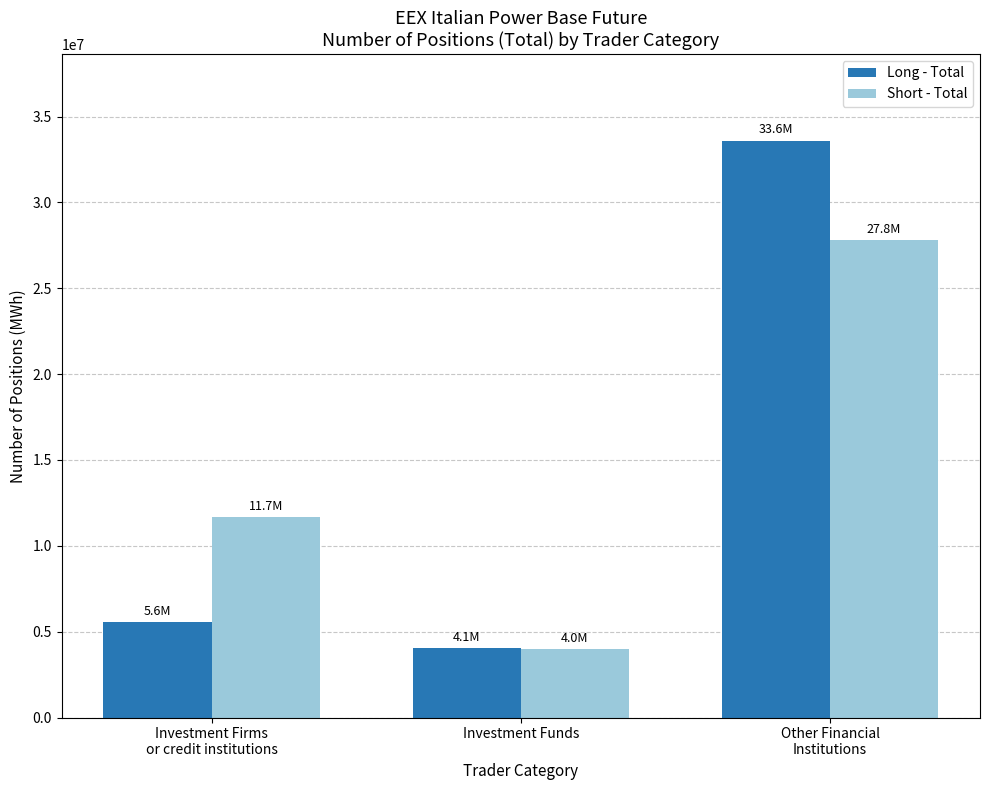

The value of Long - Total at Investment Firms
or credit institutions is 5559673.0. True or false?

True